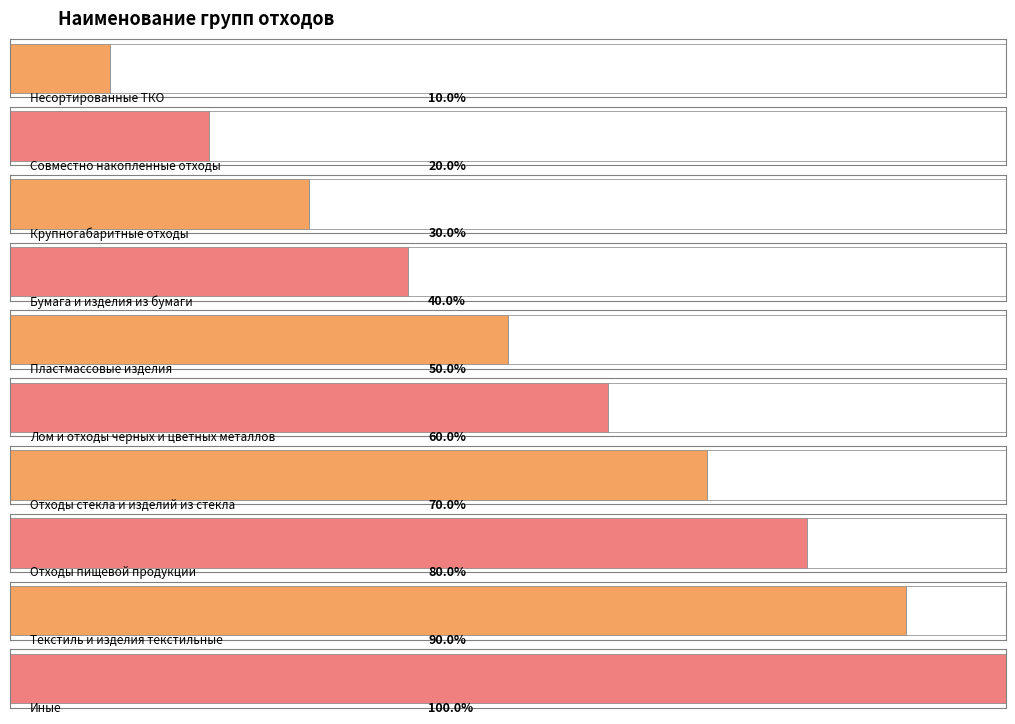

What is the label of the 2nd bar from the right?

Текстиль и изделия текстильные